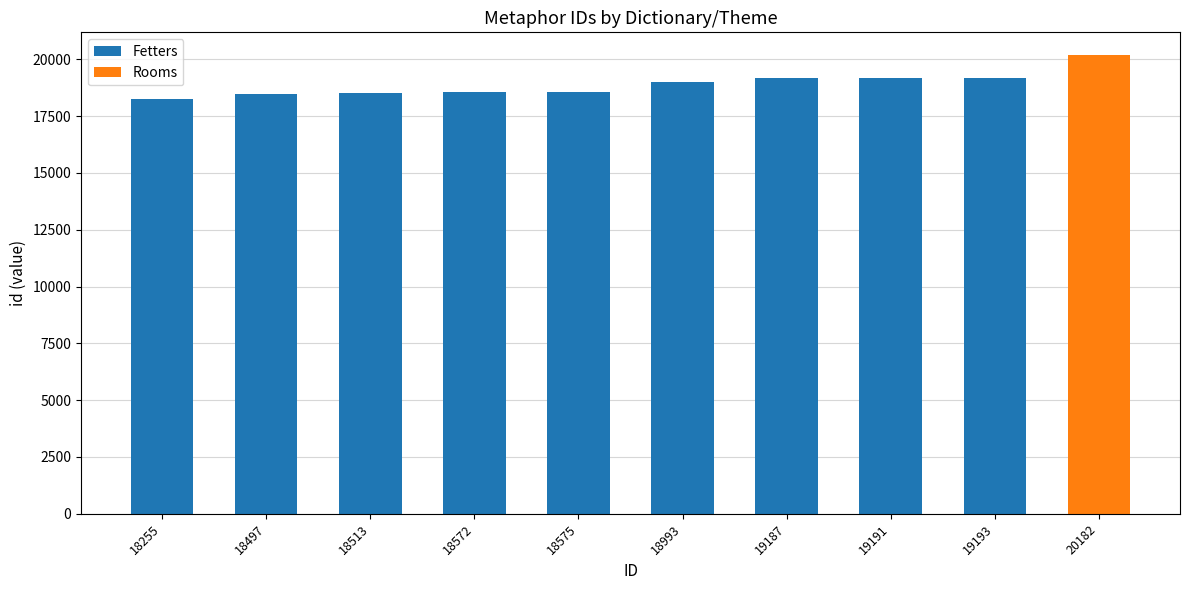

The value of Fetters at 19187 is 29813. True or false?

False